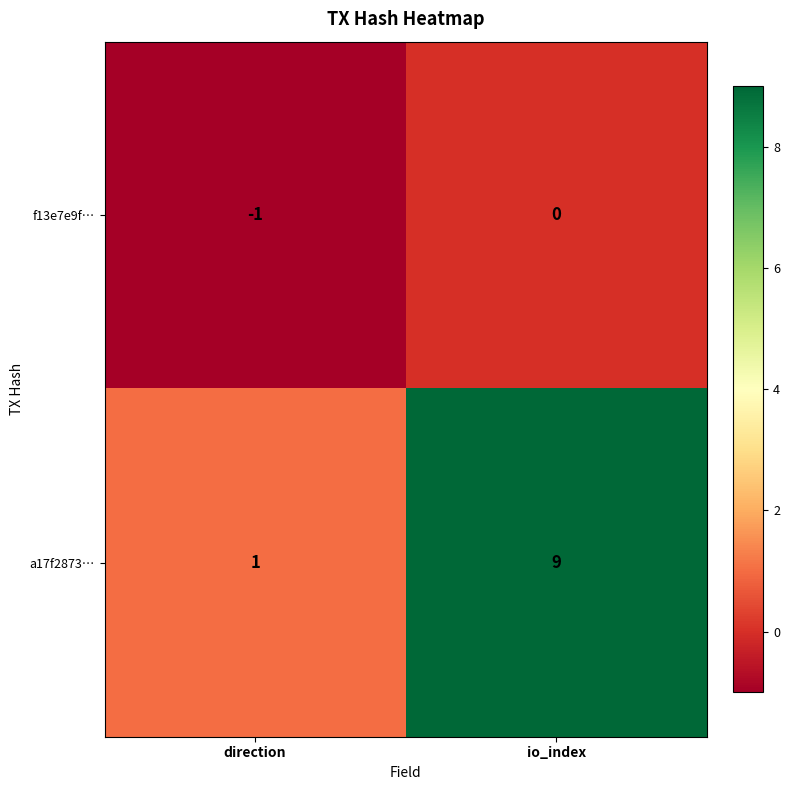

How many data points does each series have?

2